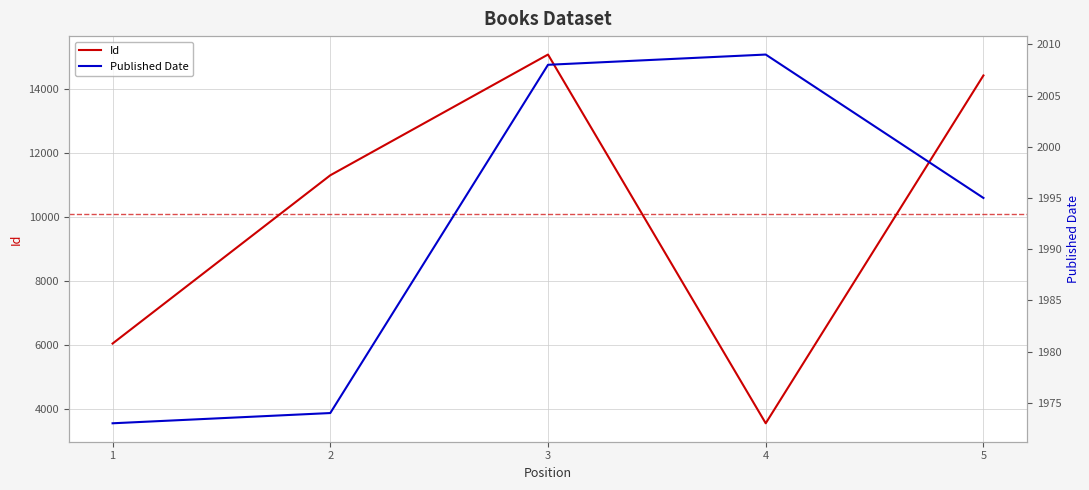

True or false: Published Date has a value of 1144 at 1.

False